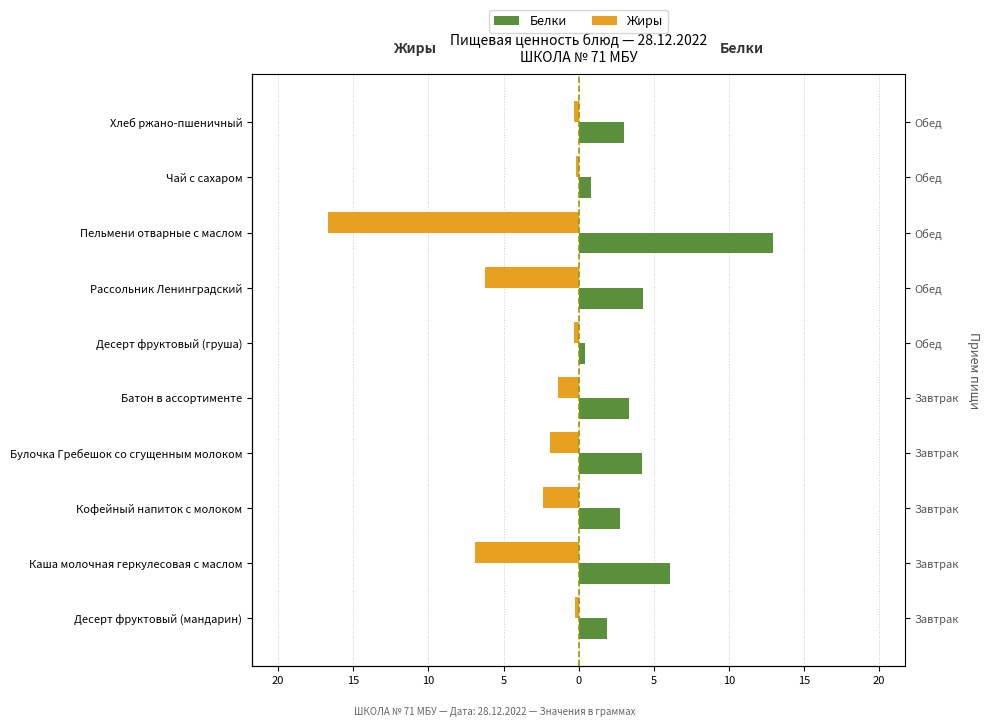

Between Десерт фруктовый (мандарин) and Десерт фруктовый (груша), which is larger?

Десерт фруктовый (мандарин)